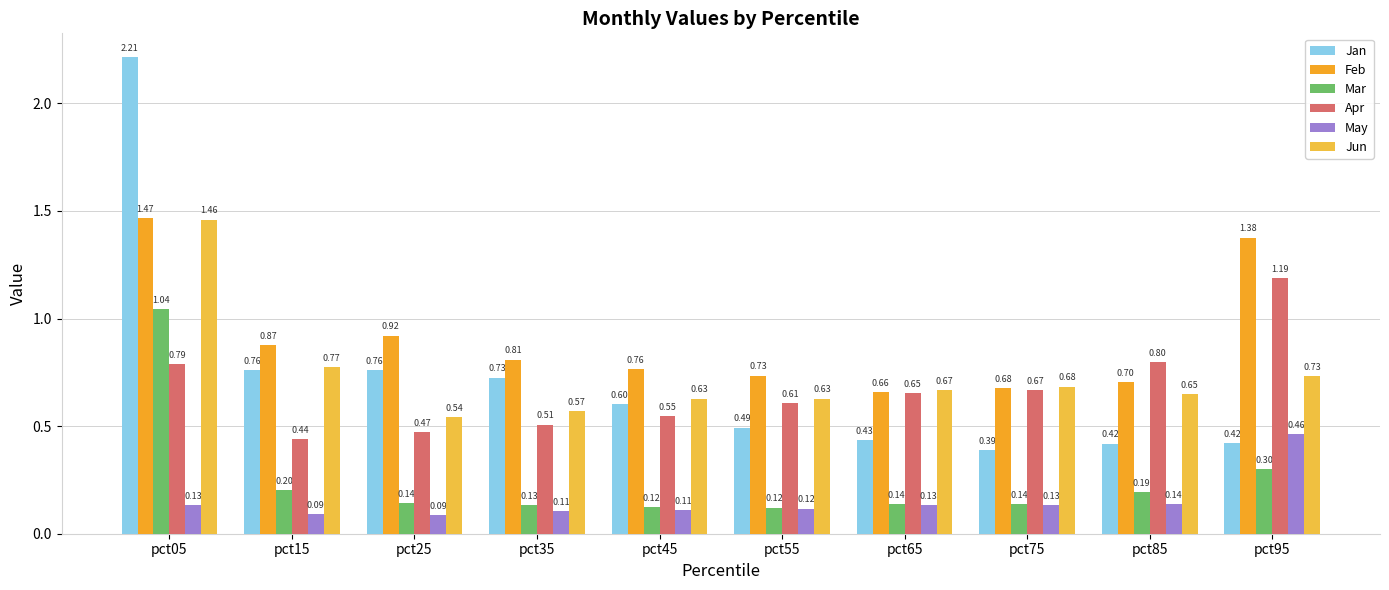

How many groups of bars are there?

10